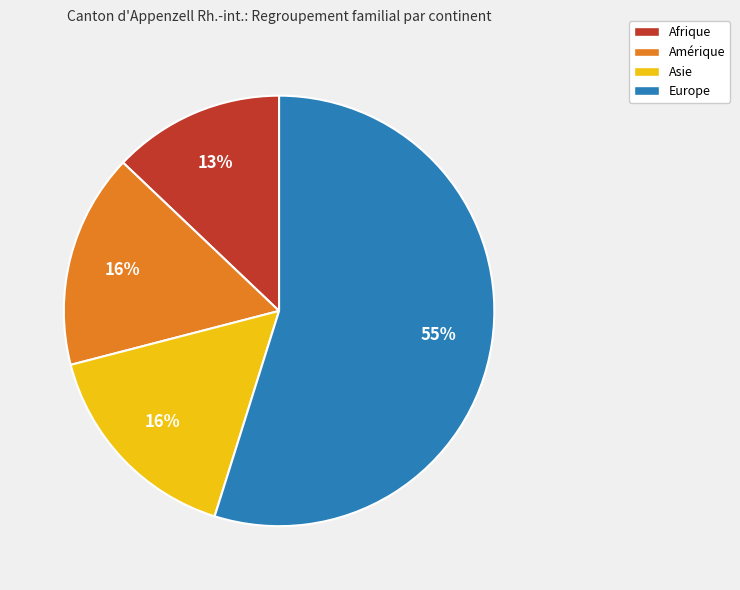

What is the largest slice in the pie chart?

Europe